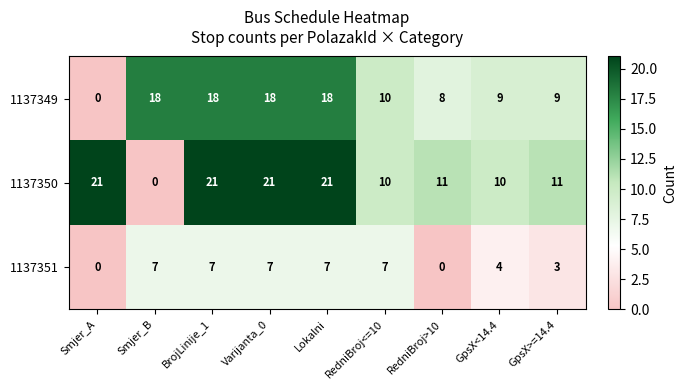

Is it true that 1137349 equals 18 at Lokalni?

True